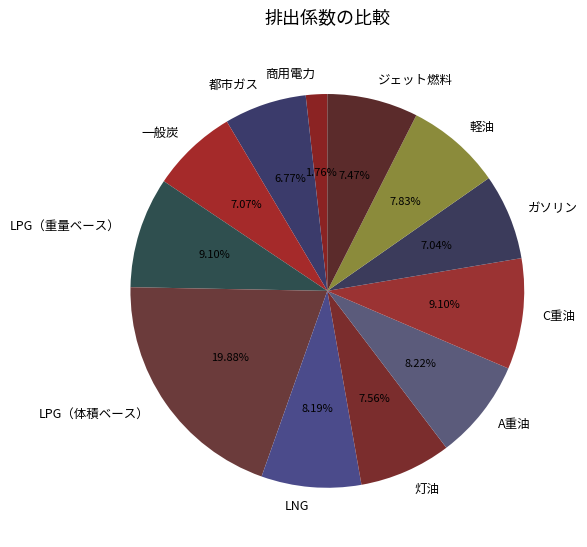

To the nearest percent, what is the difference between the largest and smallest slice percentages?

18%